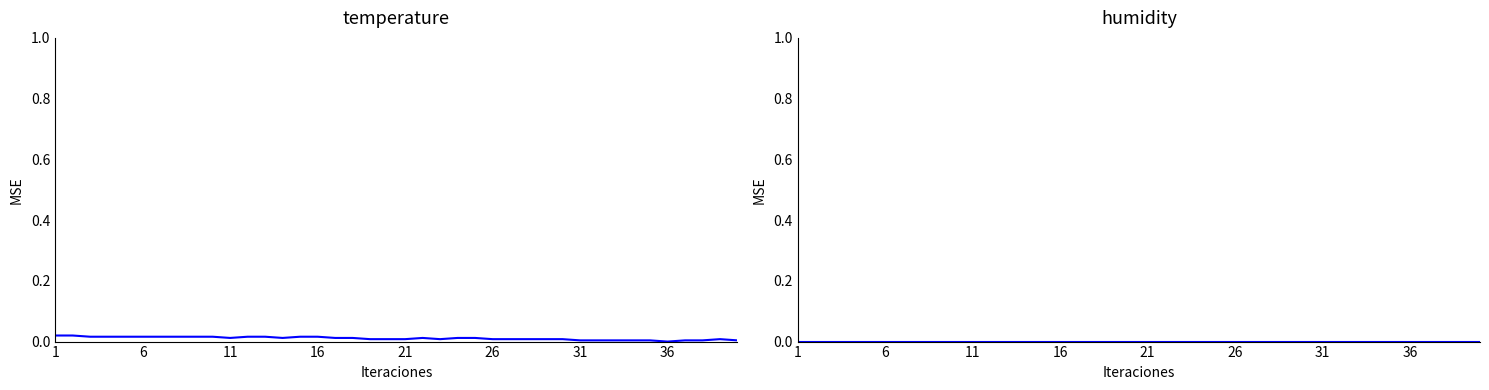

Does the chart display data point markers on the line(s)?

No